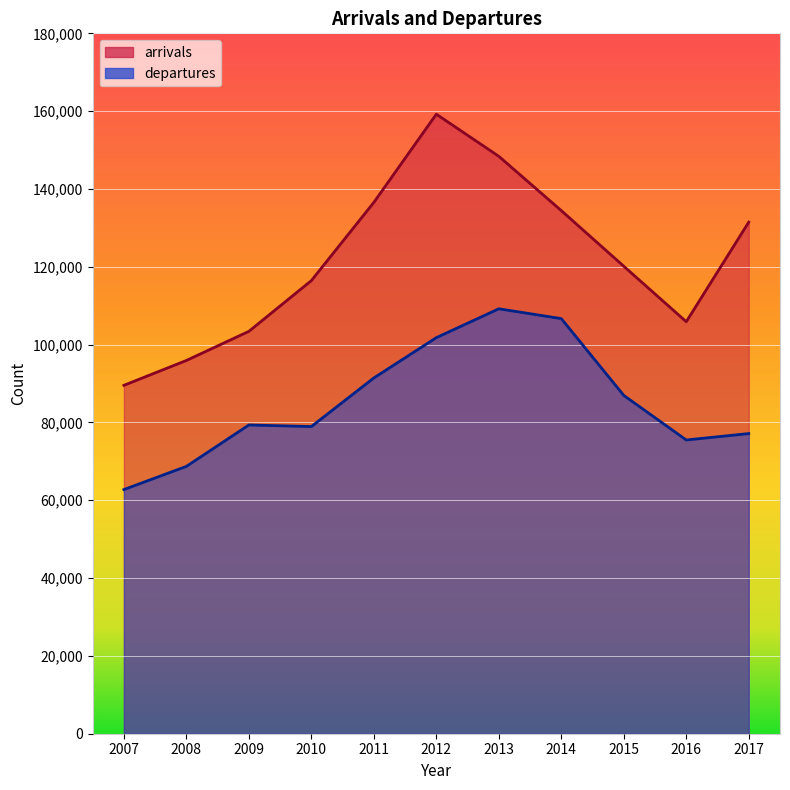

True or false: departures has a value of 101793 at 2012.

True